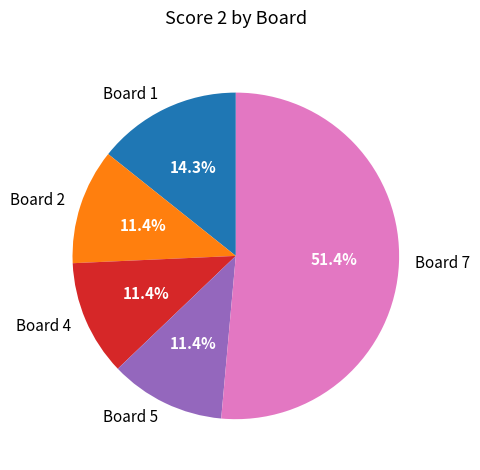

What percentage do Board 4 and Board 7 together represent?

62.9%